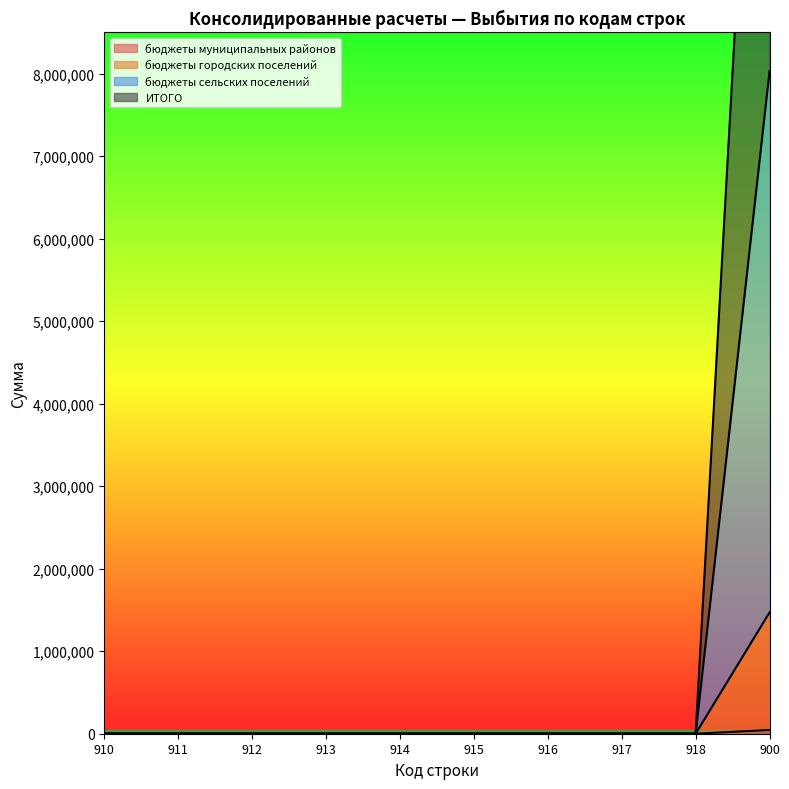

Which series has the widest spread of values?

ИТОГО